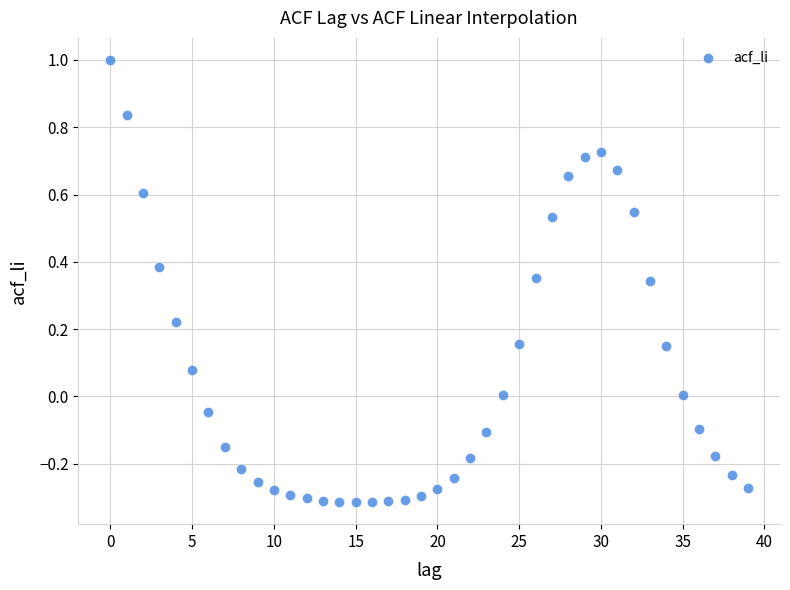

How many data points are displayed?

40